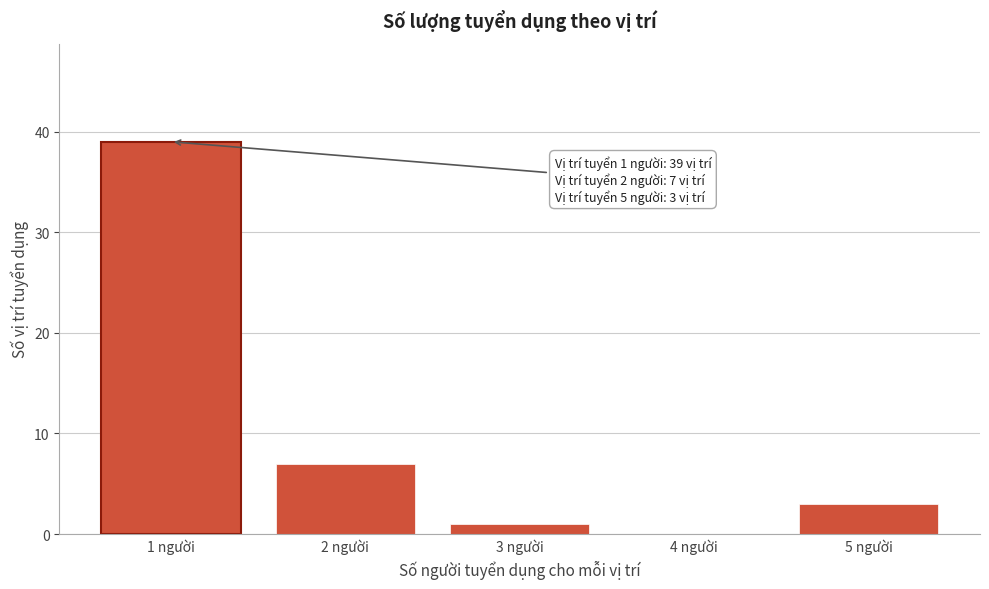

Reading left to right, what are all the values shown in this chart?

1 người=39	2 người=7	3 người=1	4 người=0	5 người=3